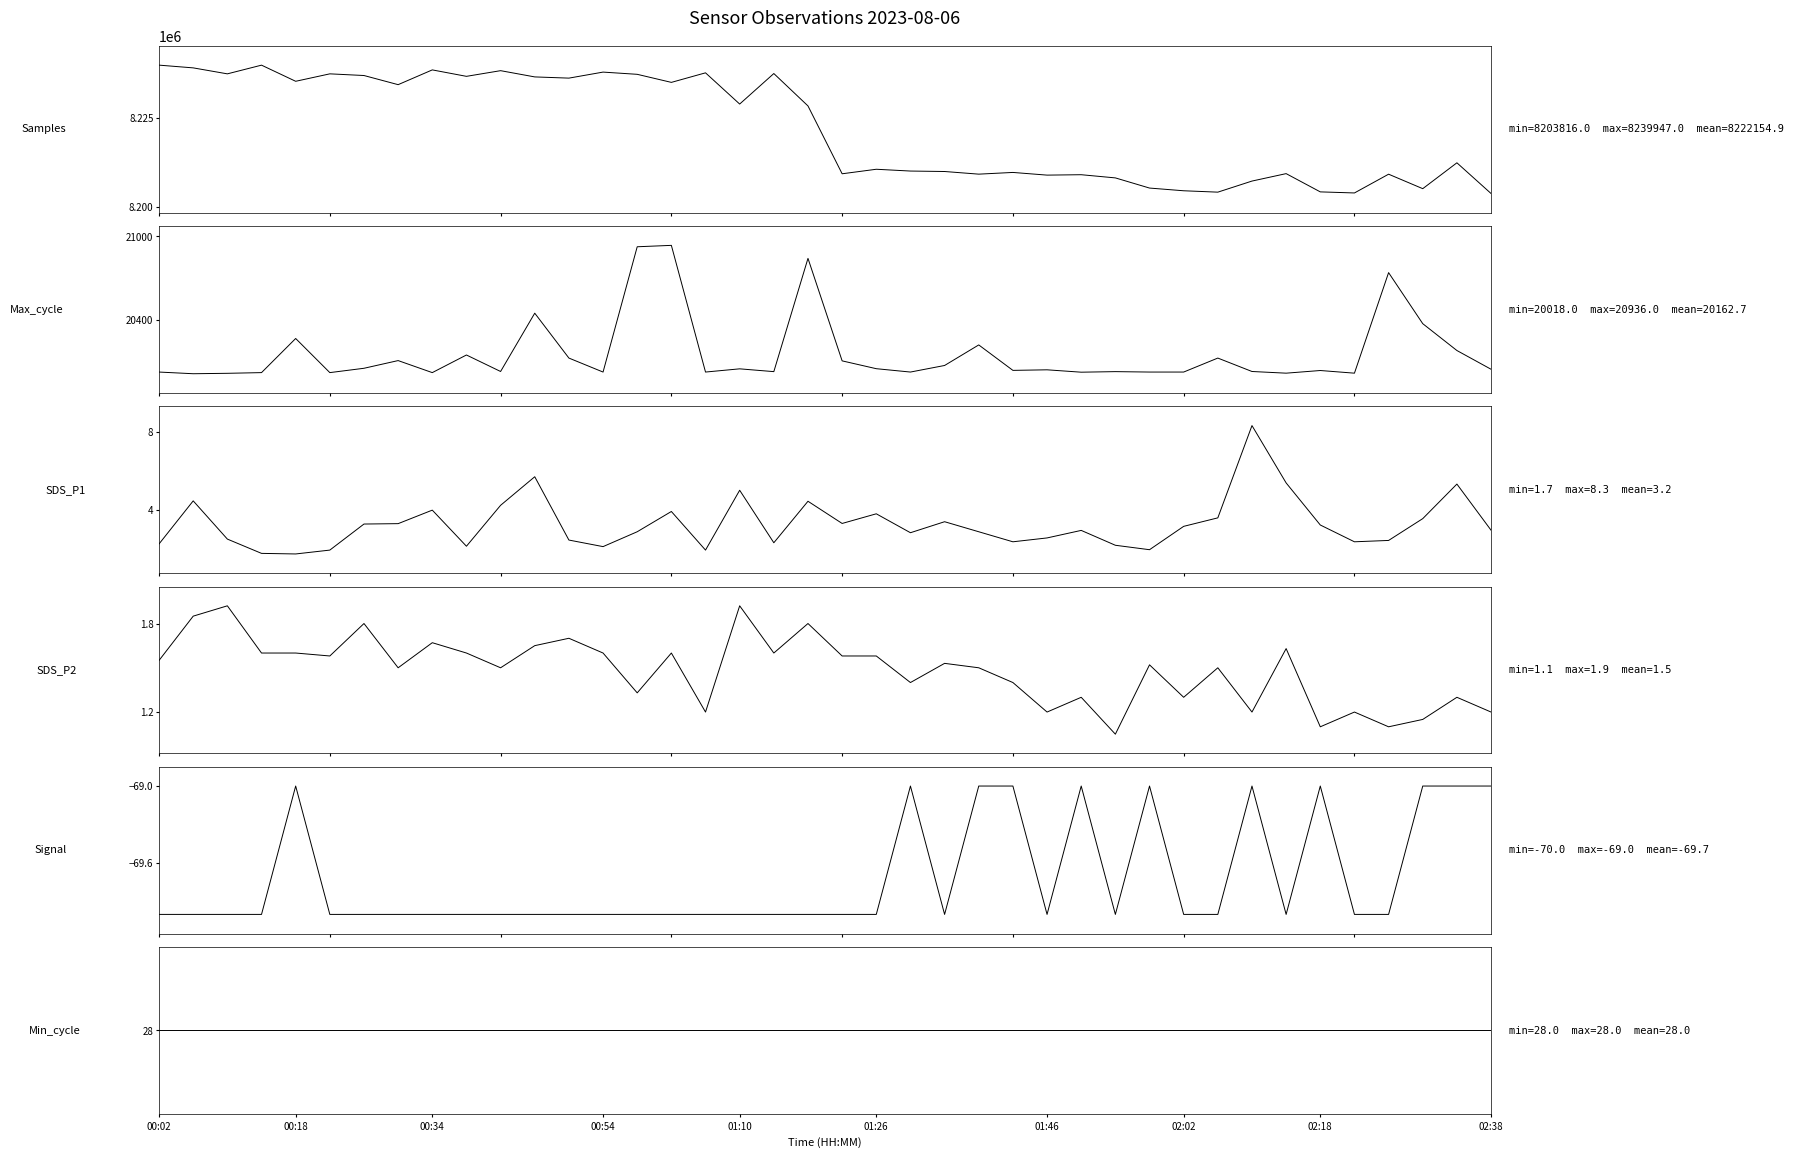

Rank the series by their maximum value, from highest to lowest.

Samples, Max_cycle, Min_cycle, SDS_P1, SDS_P2, Signal